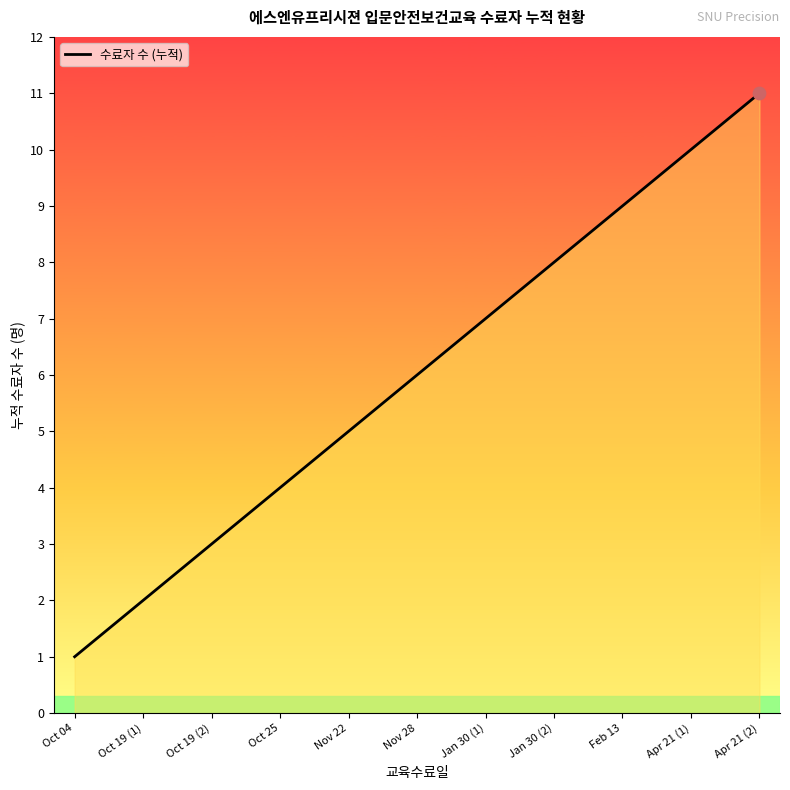

Approximately how many times larger is the value at Oct 25 compared to Jan 30 (1)?

0.6